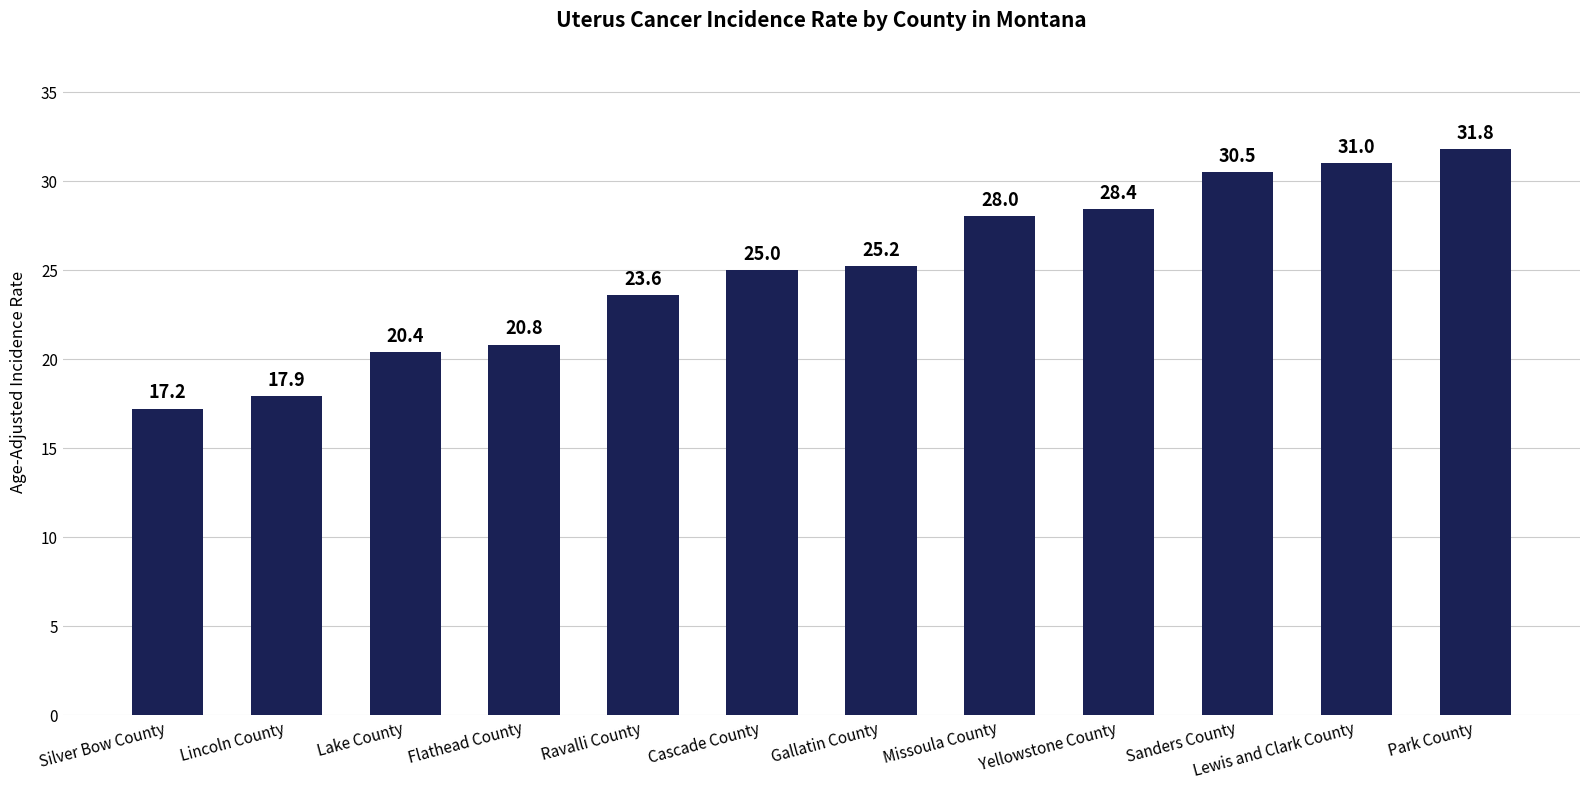

What is the smallest value displayed?

17.2